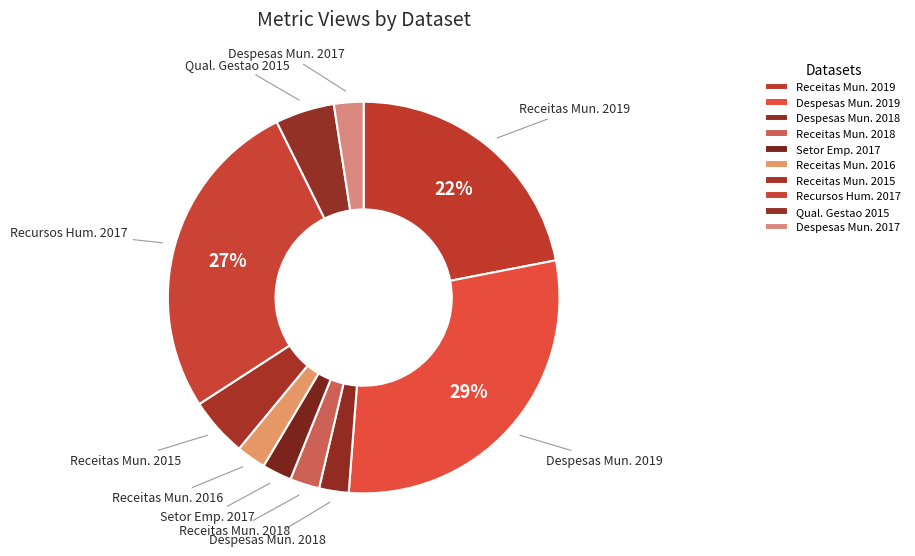

Is the sum of Despesas Mun. 2019 and Despesas Mun. 2017 greater than half?

No